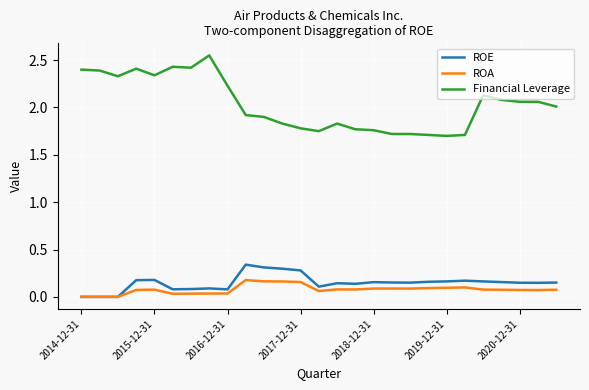

Which series has the widest spread of values?

Financial Leverage